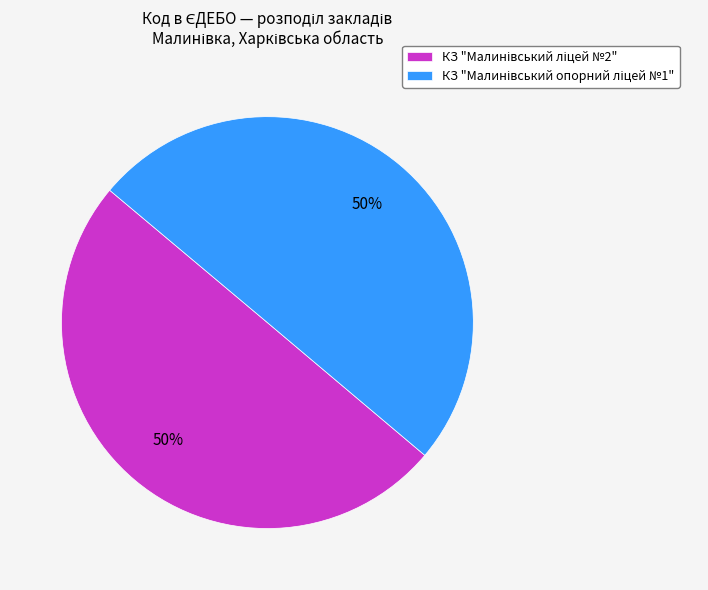

To the nearest percent, what is the average slice percentage?

50%